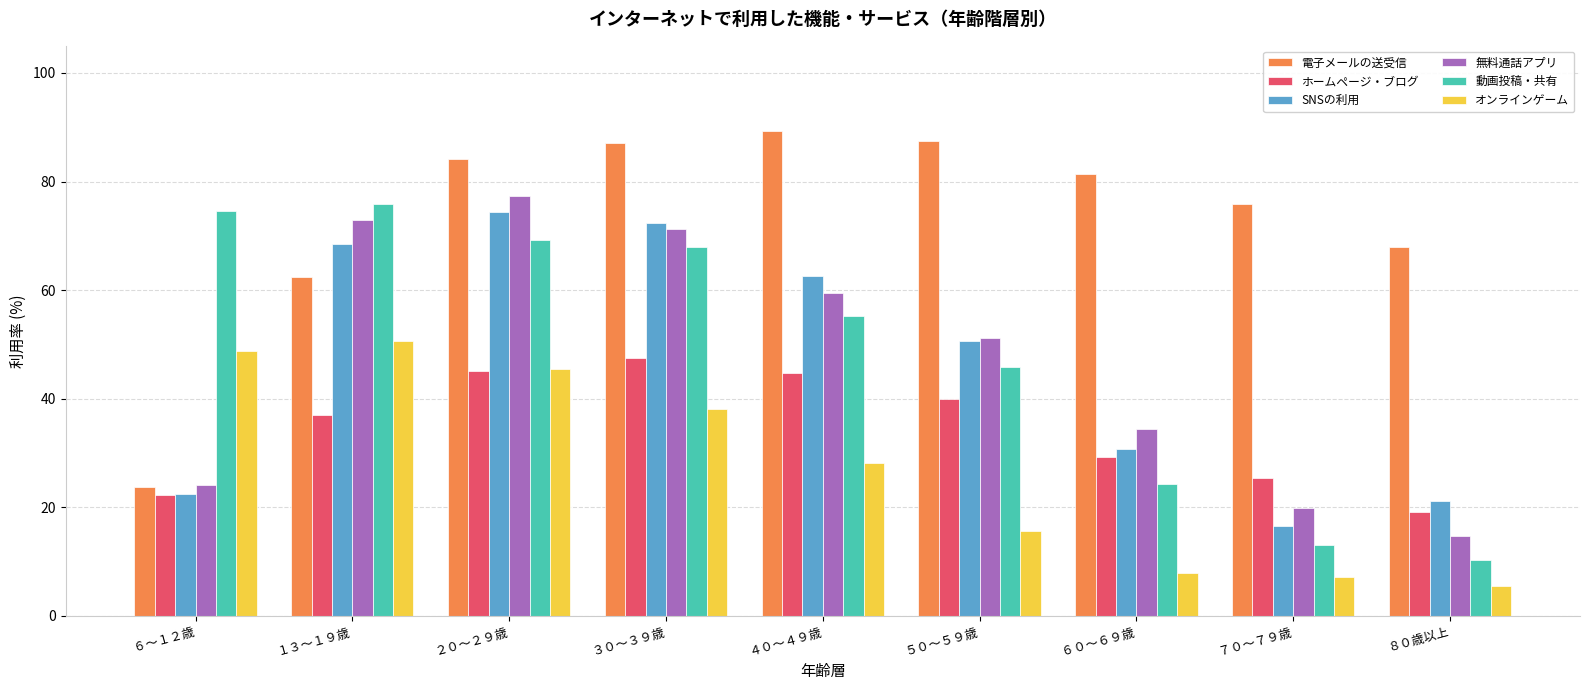

What is the average value of the 動画投稿・共有 series?

48.5